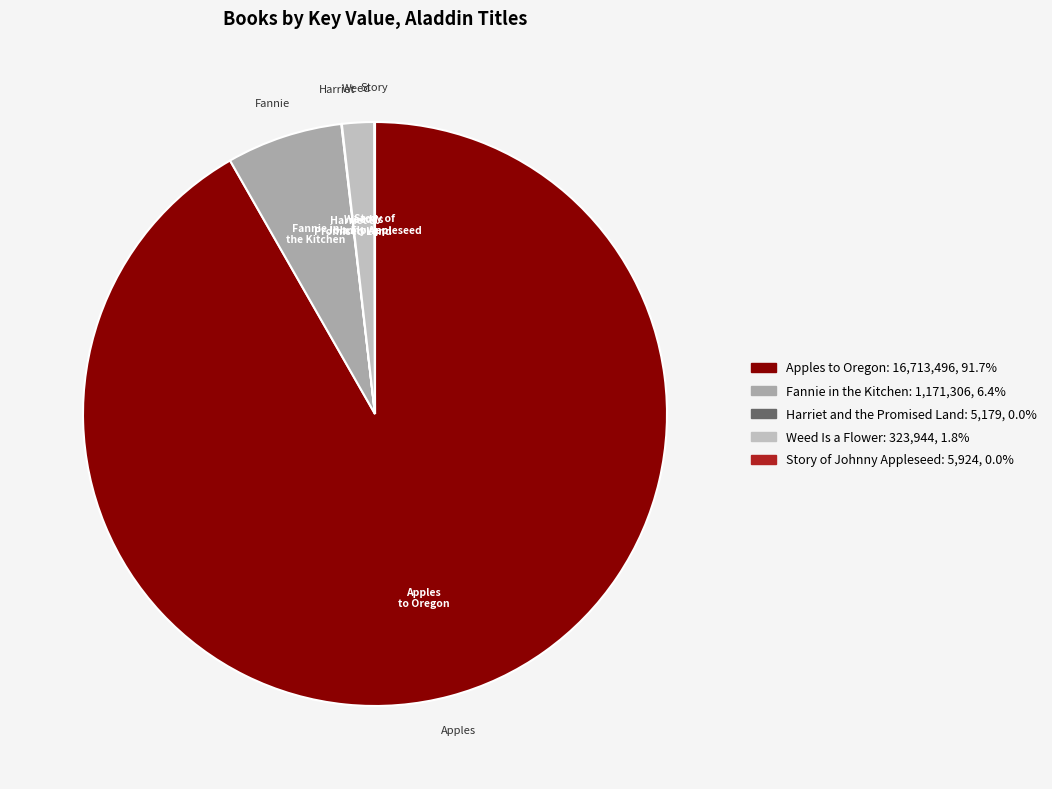

How much of the chart is everything except Story of Johnny Appleseed?

100.0%